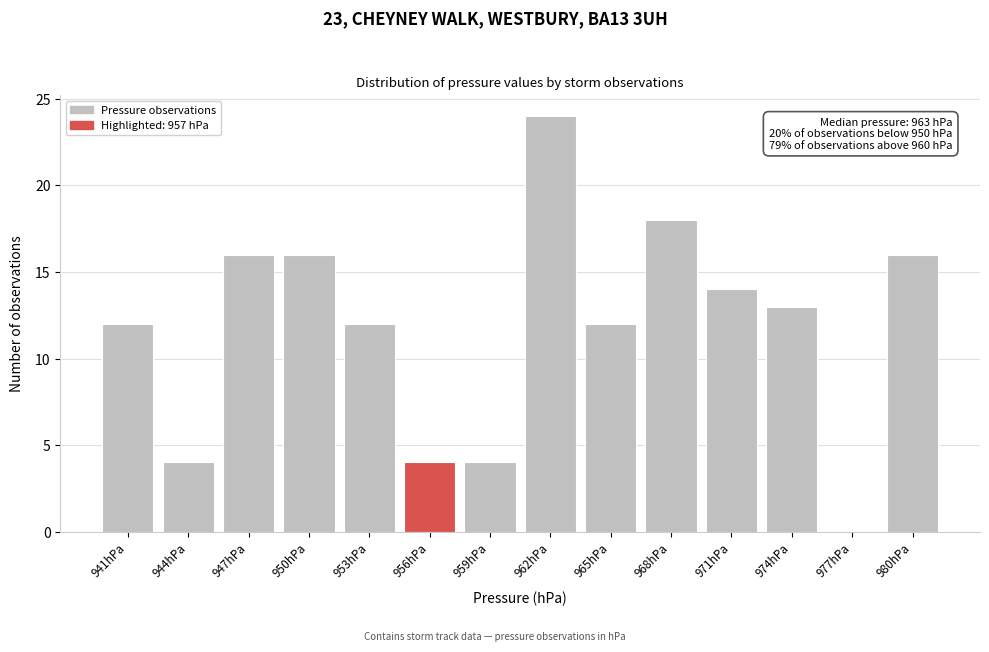

Reading left to right, extract all data points from this chart.

941hPa=12	944hPa=4	947hPa=16	950hPa=16	953hPa=12	956hPa=4	959hPa=4	962hPa=24	965hPa=12	968hPa=18	971hPa=14	974hPa=13	977hPa=0	980hPa=16